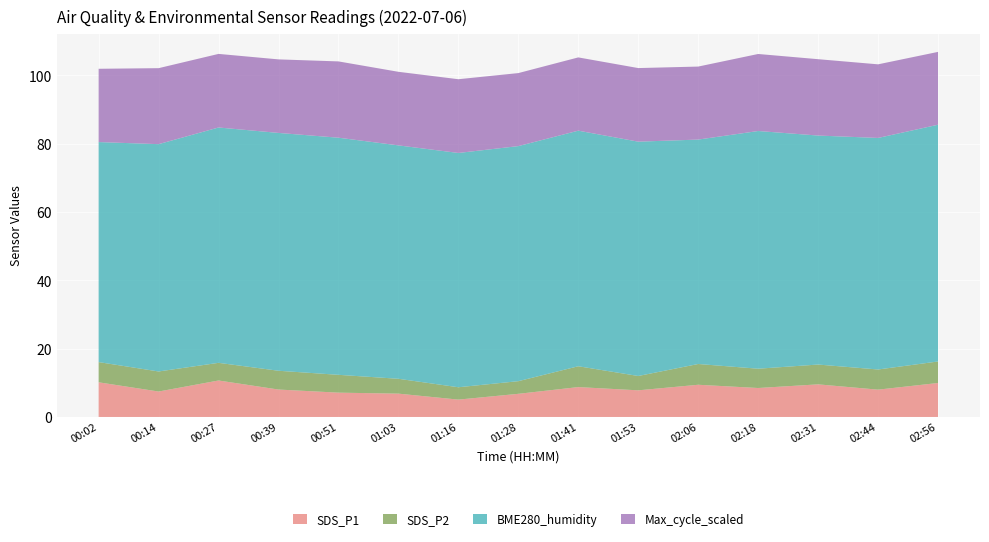

Reading left to right, extract all data points from this chart.

SDS_P1: 00:02=10.2	00:14=7.5	00:27=10.7	00:39=8.0	00:51=7.1	01:03=6.8	01:16=5.1	01:28=6.8	01:41=8.8	01:53=7.8	02:06=9.4	02:18=8.5	02:31=9.6	02:44=8.0	02:56=9.9
SDS_P2: 00:02=5.9	00:14=5.9	00:27=5.2	00:39=5.5	00:51=5.2	01:03=4.3	01:16=3.6	01:28=3.7	01:41=6.1	01:53=4.2	02:06=6.1	02:18=5.7	02:31=5.8	02:44=5.9	02:56=6.3
BME280_humidity: 00:02=64.4	00:14=66.6	00:27=68.9	00:39=69.7	00:51=69.4	01:03=68.3	01:16=68.6	01:28=68.8	01:41=69.0	01:53=68.6	02:06=65.7	02:18=69.6	02:31=67.1	02:44=67.8	02:56=69.3
Max_cycle_scaled: 00:02=21.5	00:14=22.3	00:27=21.6	00:39=21.5	00:51=22.3	01:03=21.5	01:16=21.6	01:28=21.4	01:41=21.5	01:53=21.6	02:06=21.4	02:18=22.6	02:31=22.4	02:44=21.6	02:56=21.3